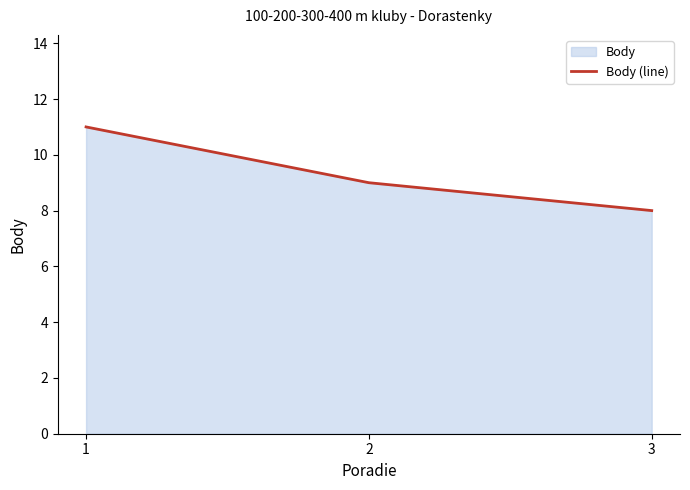

Which category has the lowest value across all series?

3